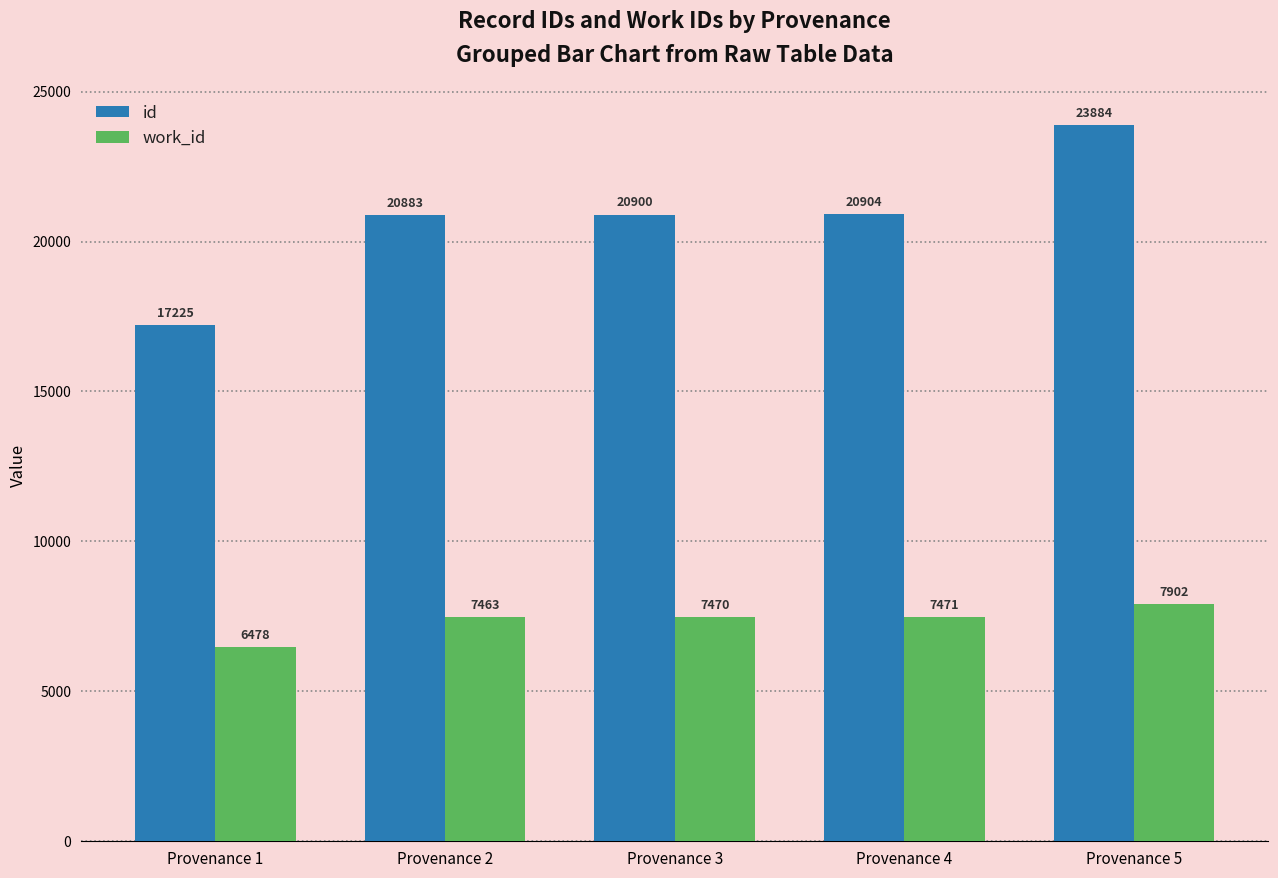

Where is work_id nearest to the value 7190?

Provenance 2